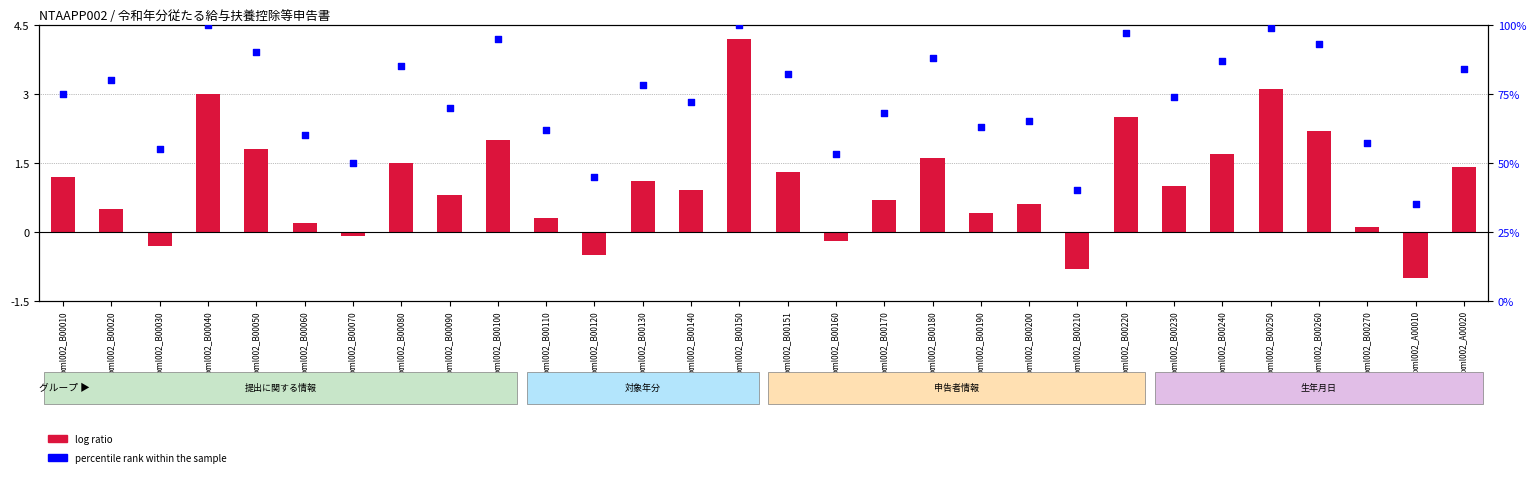

What are all the series names shown in the legend?

log ratio, percentile rank within the sample